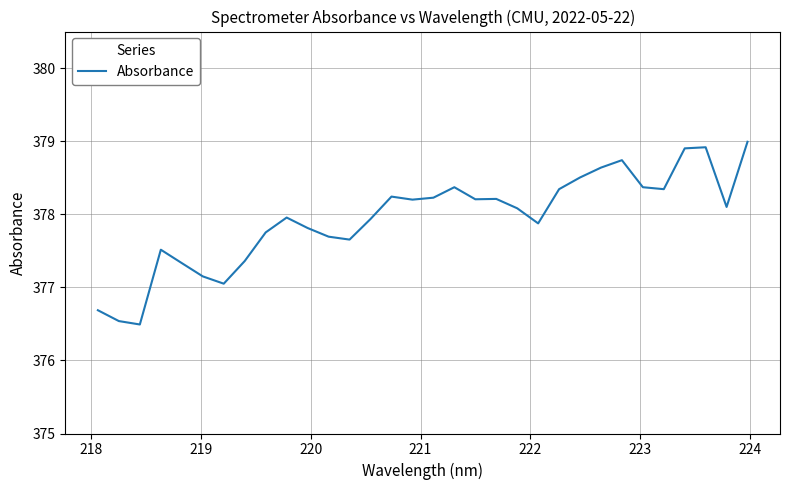

How many distinct data groups are displayed?

1